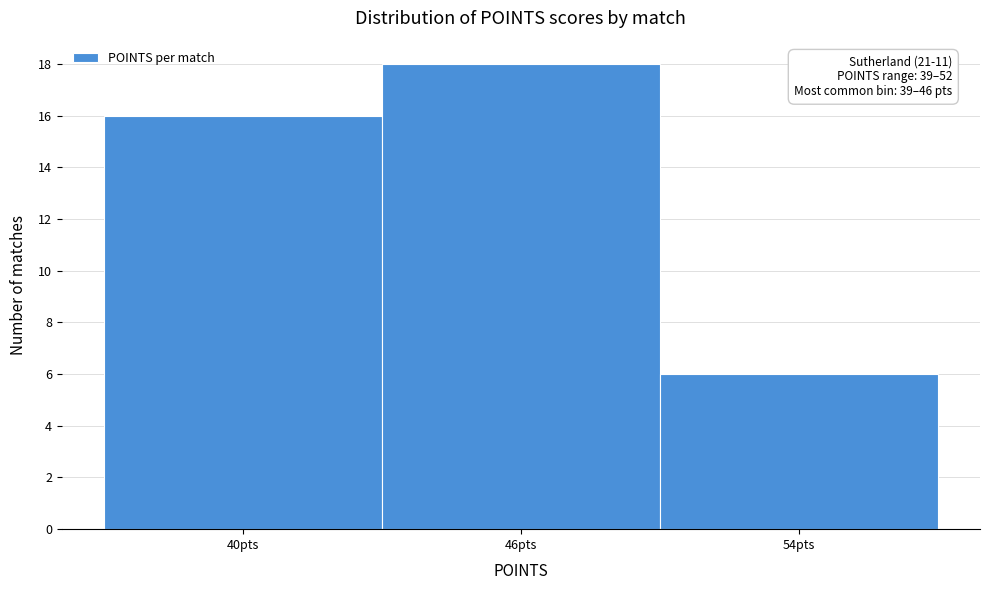

Reading left to right, extract all data points from this chart.

40pts=16	46pts=18	54pts=6